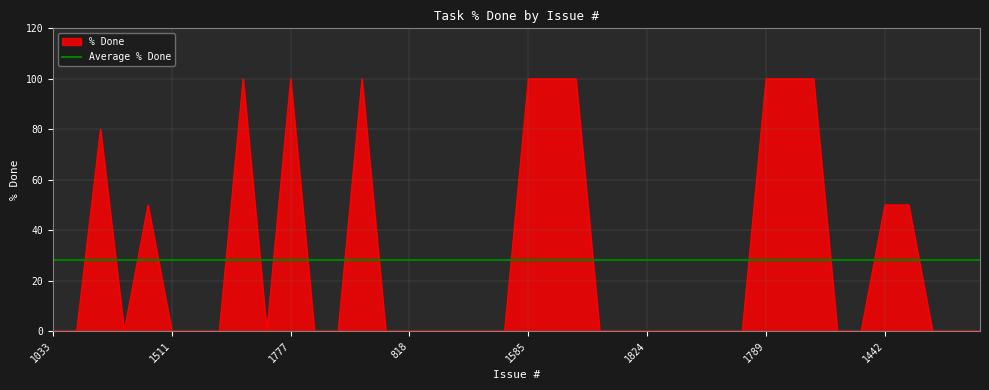

What is the maximum value for % Done?

100